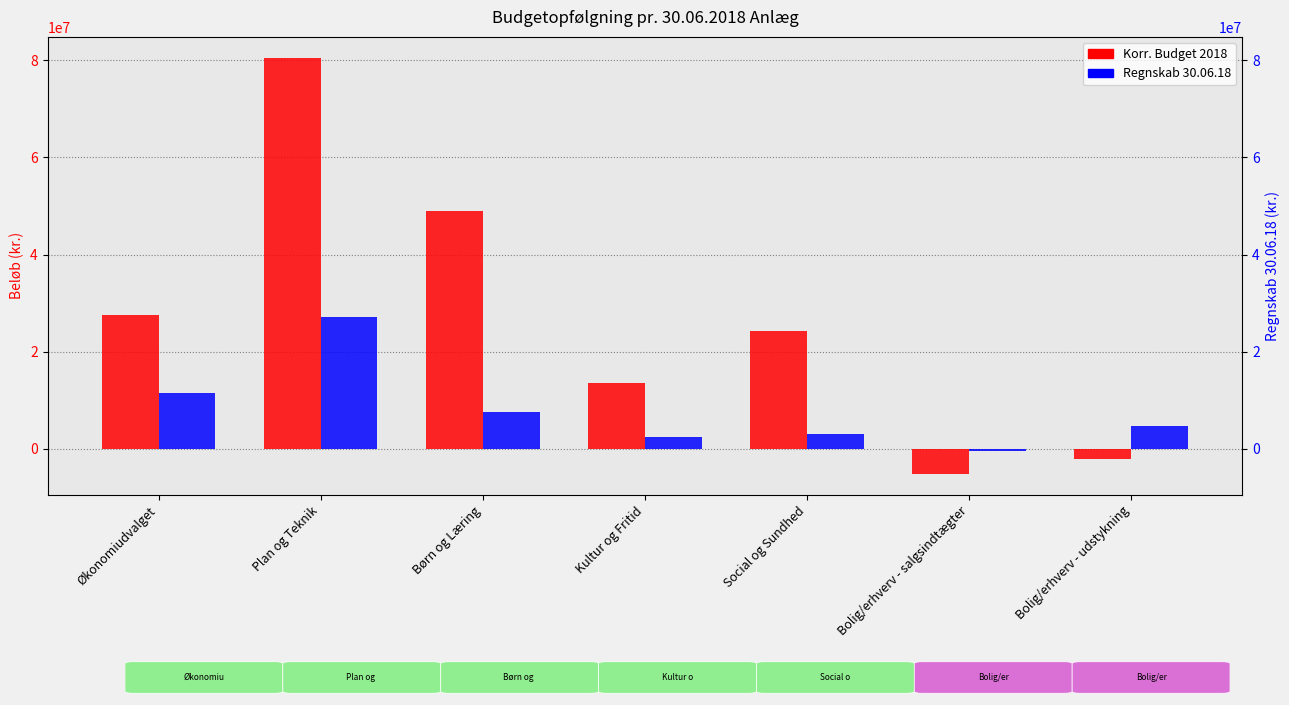

What is the average value of the Regnskab 30.06.18 series?

7963786.5